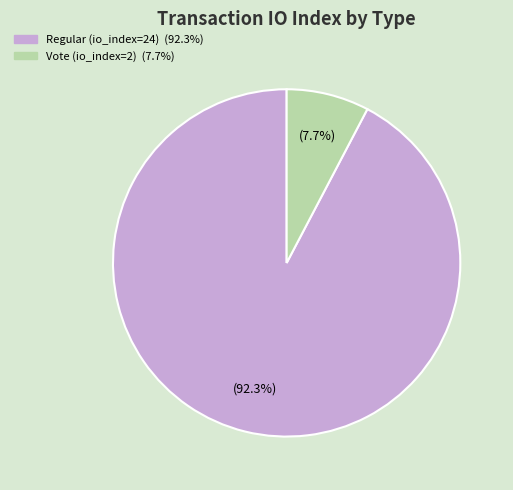

To the nearest percent, what is the difference between the largest and smallest slice percentages?

85%